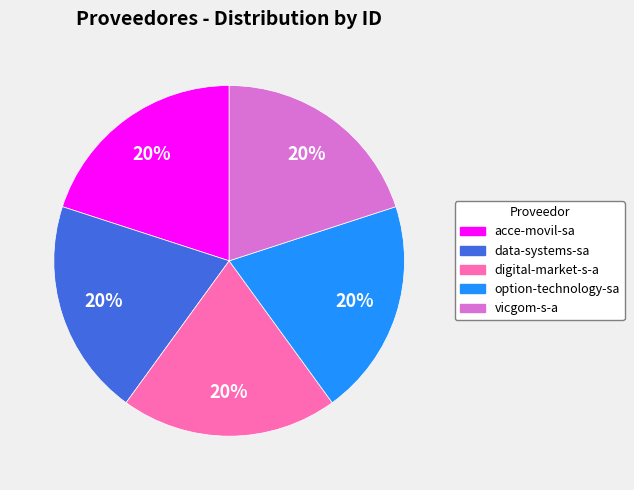

Approximately how many times larger is the value at acce-movil-sa compared to vicgom-s-a?

1.0